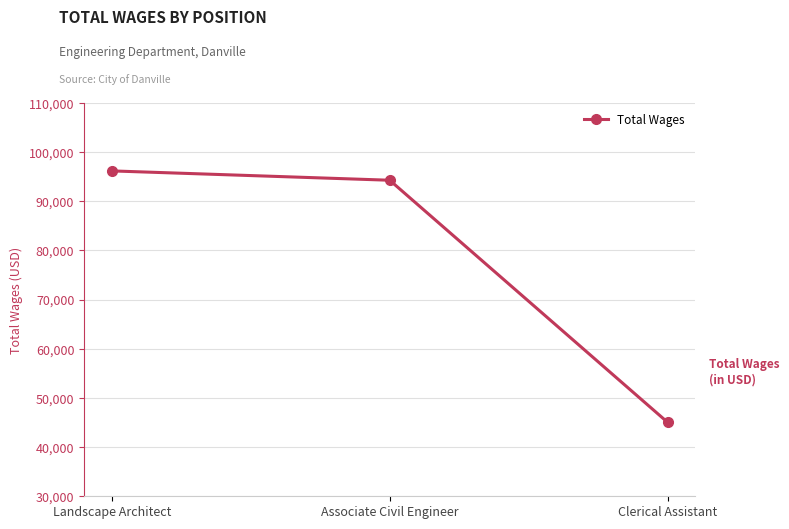

What is the change in value from Landscape Architect to Clerical Assistant?

-51142